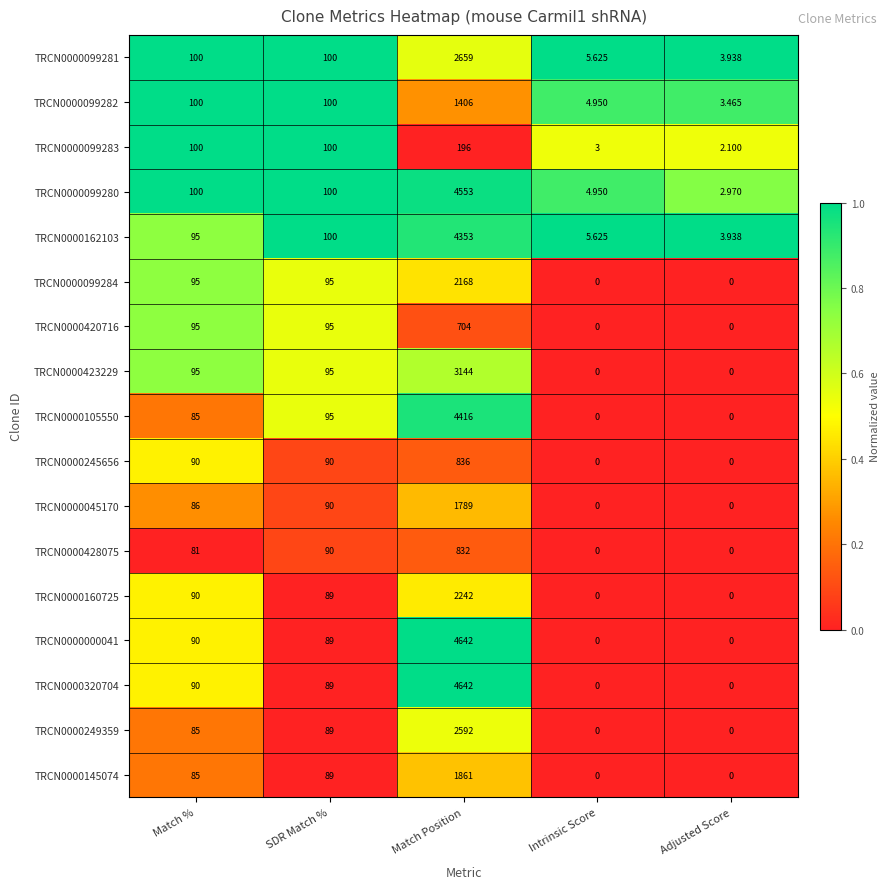

At which category is the sum across all series the highest?

Match Position